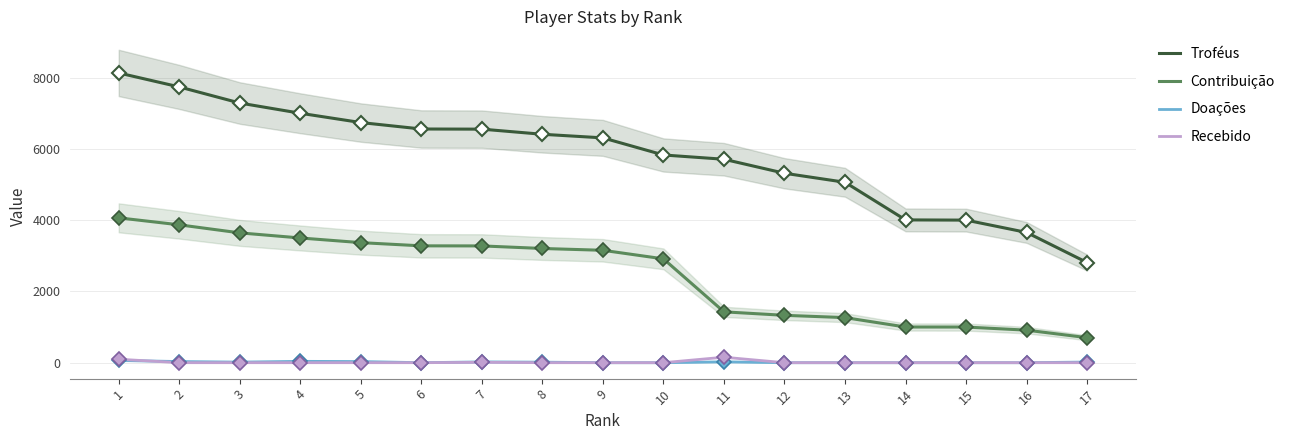

The Recebido series shows 15 at 7. True or false?

False